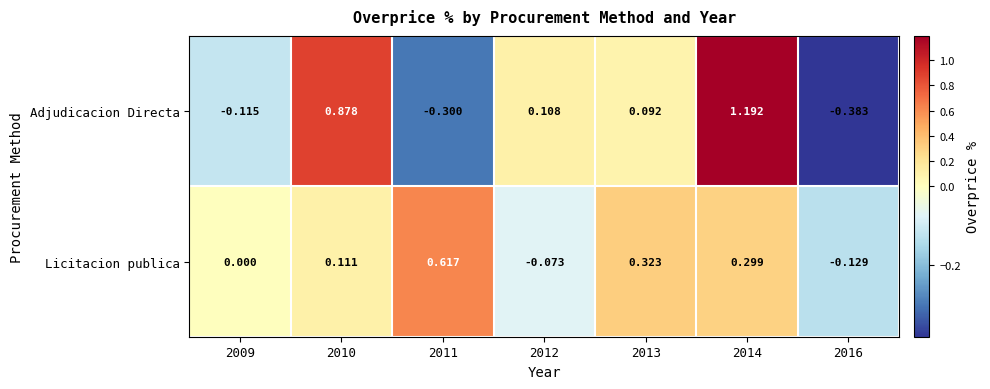

Which series has the largest range (max minus min)?

Adjudicacion Directa